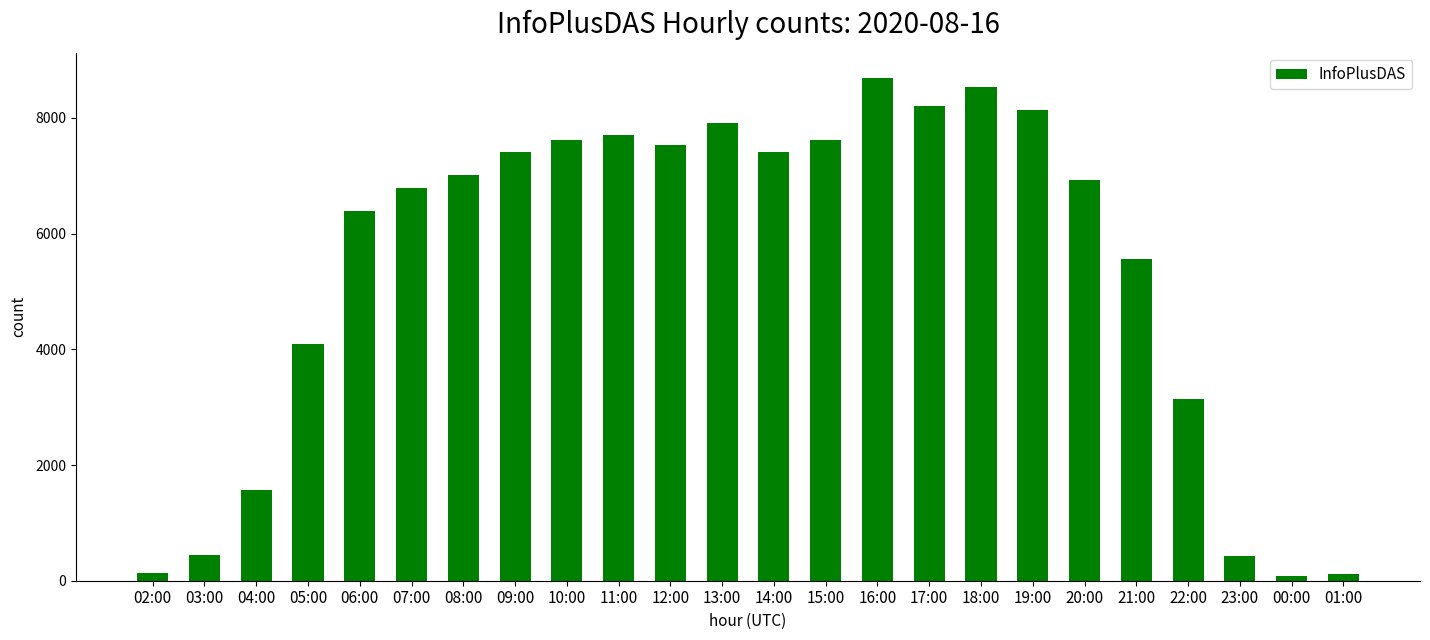

What is the sum of all values?

129475